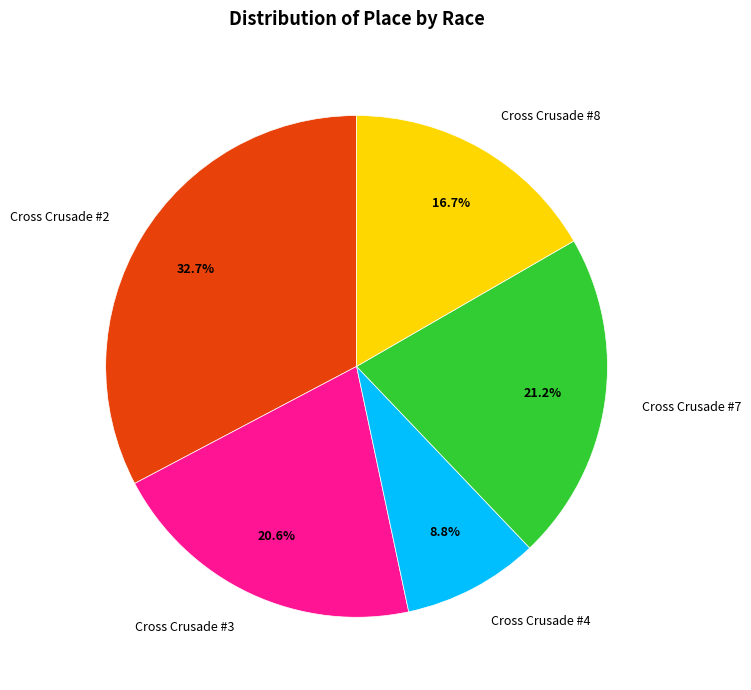

Rank the categories by value from highest to lowest.

Cross Crusade #2, Cross Crusade #7, Cross Crusade #3, Cross Crusade #8, Cross Crusade #4